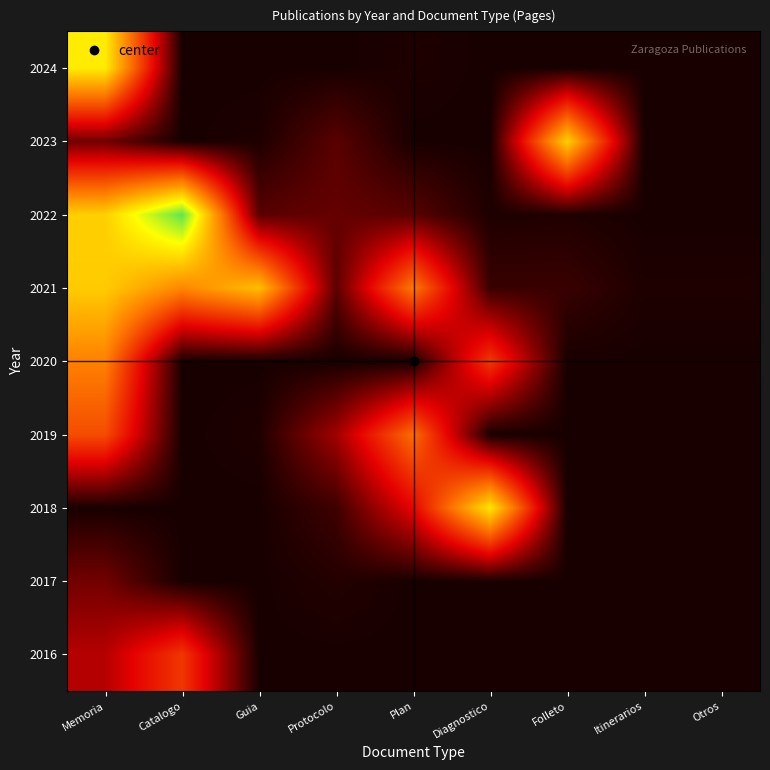

At which category is the sum across all series the highest?

Memoria